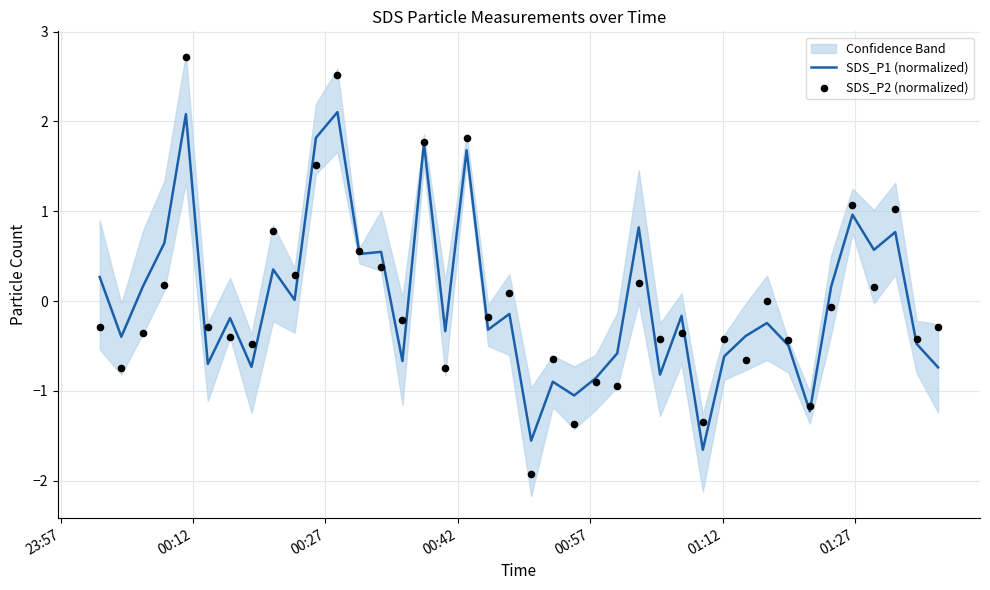

Which series has the largest total across all categories?

SDS_P2 (normalized)